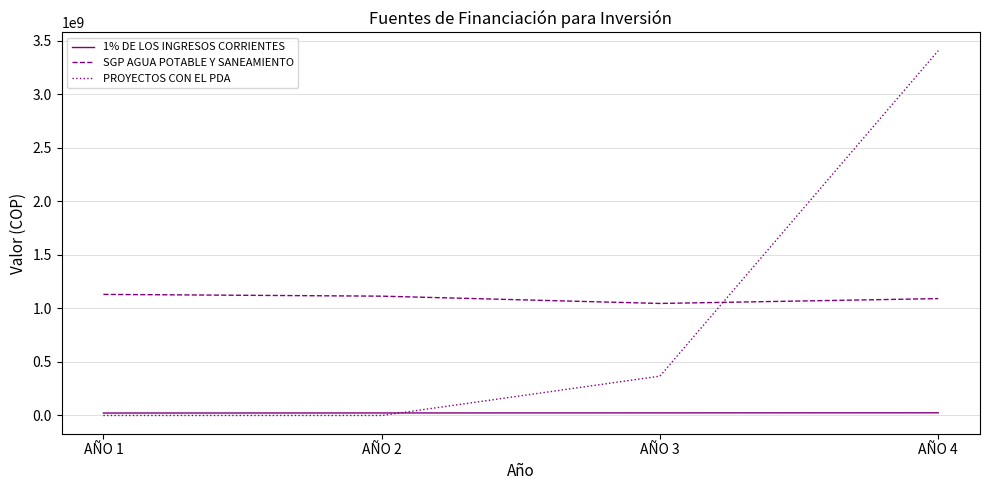

What is the maximum value shown in the chart?

3407265120